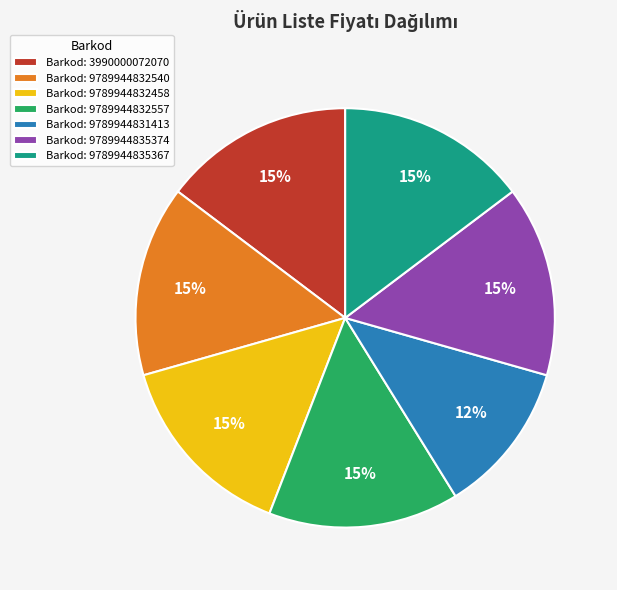

Is there any slice that represents more than half of the pie?

No